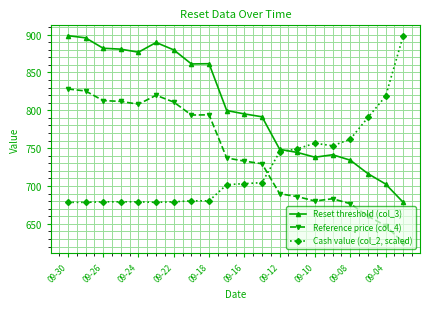

What is the minimum value for Cash value (col_2, scaled)?

678.5